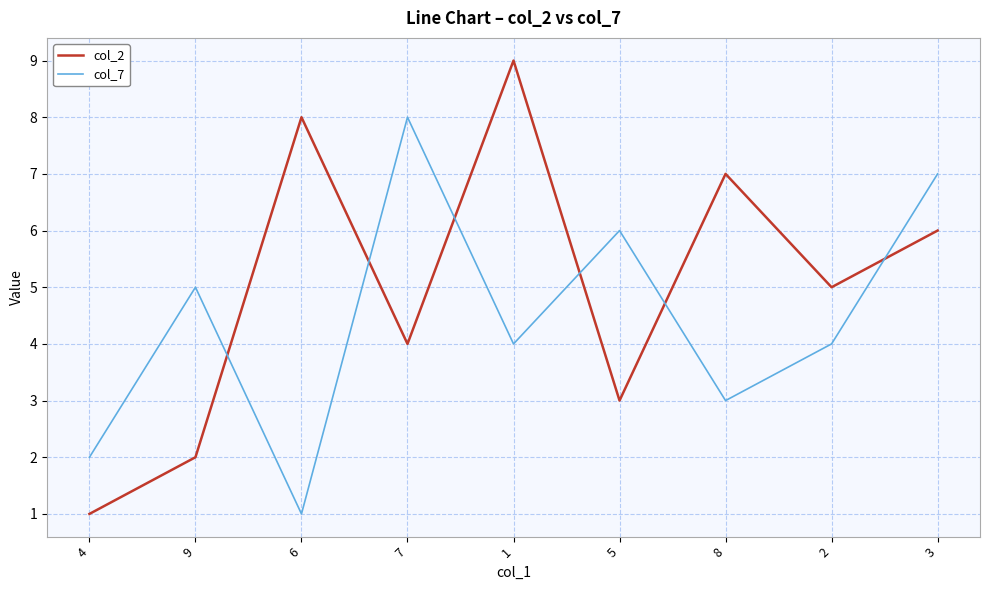

What is the difference between the maximum and minimum values in the col_2 series?

8